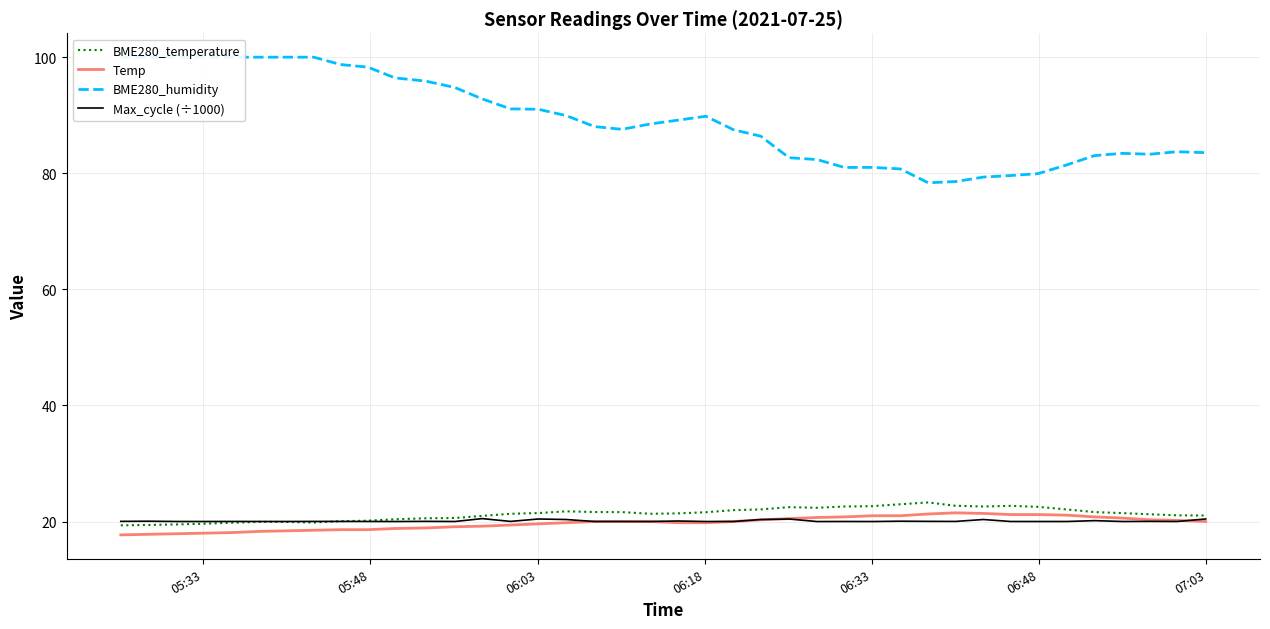

Which label corresponds to the smallest value in the chart?

05:33